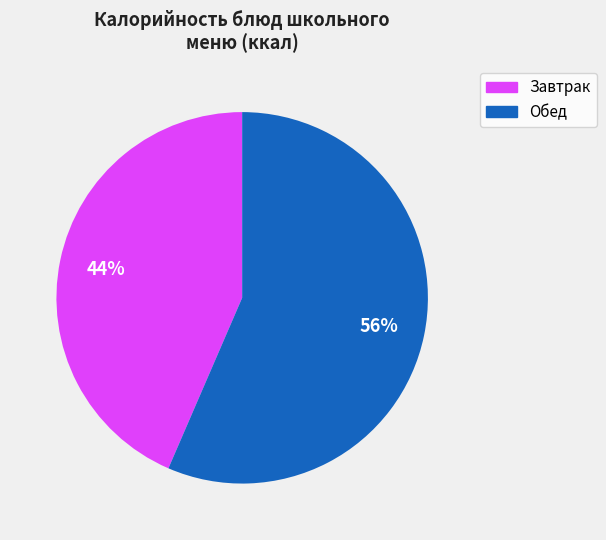

Is there a majority slice in this chart?

Yes